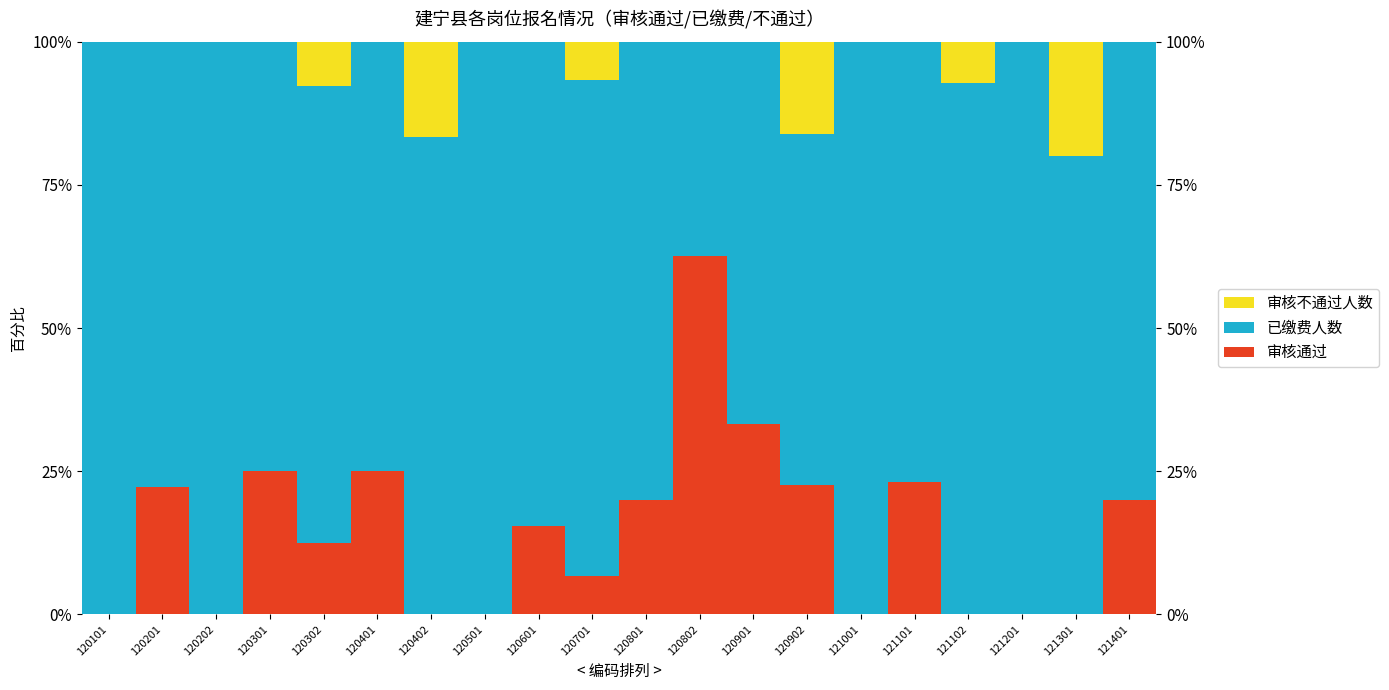

Reading right to left, list all the values displayed in this chart.

审核通过: 121401=20.0	121301=0.0	121201=0.0	121102=0.0	121101=23.1	121001=0.0	120902=22.6	120901=33.3	120802=62.5	120801=20.0	120701=6.7	120601=15.4	120501=0.0	120402=0.0	120401=25.0	120302=12.5	120301=25.0	120202=0.0	120201=22.2	120101=0.0
已缴费人数: 121401=80.0	121301=80.0	121201=100.0	121102=92.9	121101=76.9	121001=100.0	120902=61.3	120901=66.7	120802=37.5	120801=80.0	120701=86.7	120601=84.6	120501=100.0	120402=83.3	120401=75.0	120302=79.7	120301=75.0	120202=100.0	120201=77.8	120101=100.0
审核不通过人数: 121401=0.0	121301=20.0	121201=0.0	121102=7.1	121101=0.0	121001=0.0	120902=16.1	120901=0.0	120802=0.0	120801=0.0	120701=6.7	120601=0.0	120501=0.0	120402=16.7	120401=0.0	120302=7.8	120301=0.0	120202=0.0	120201=0.0	120101=0.0